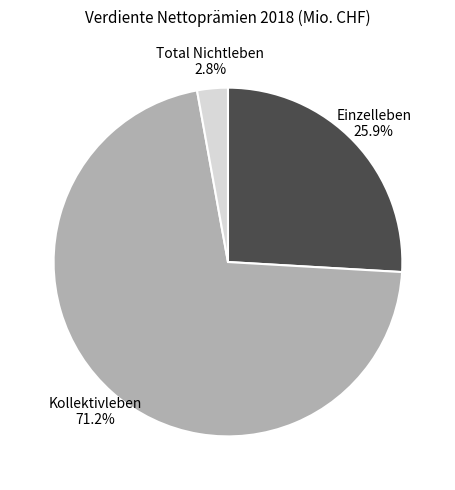

Is there a majority slice in this chart?

Yes